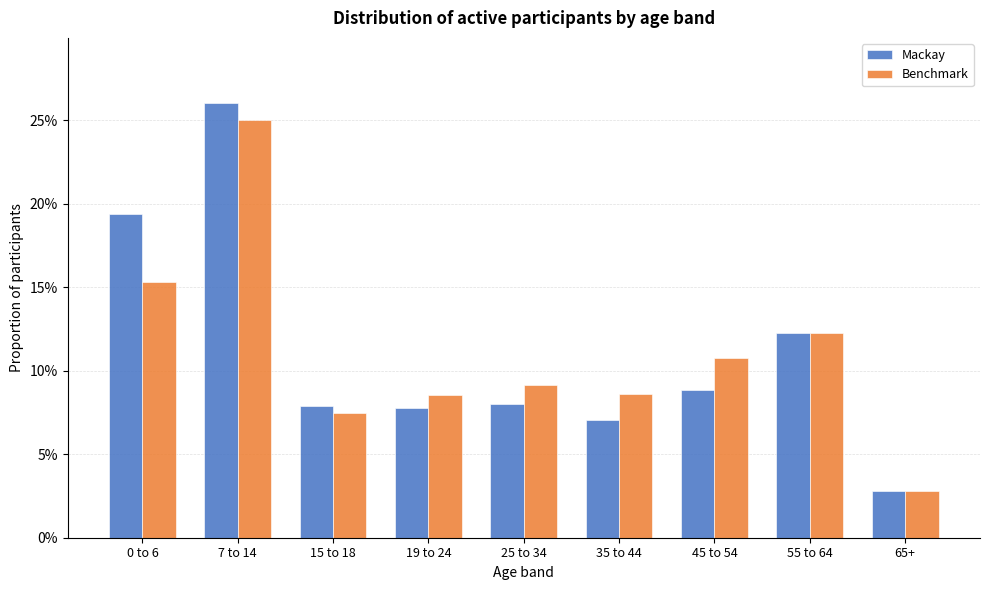

What are all the series names shown in the legend?

Mackay, Benchmark